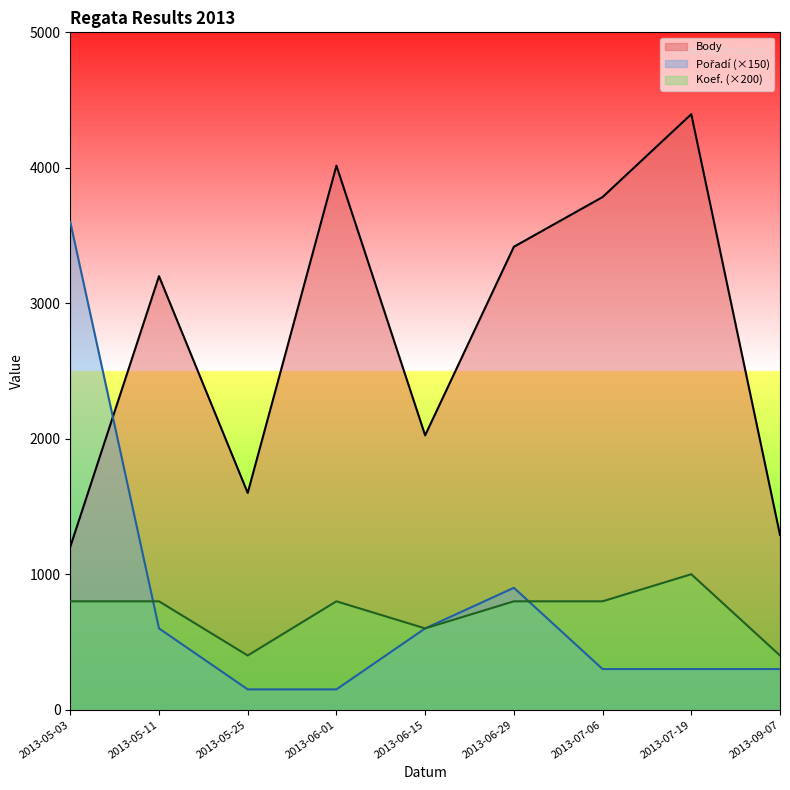

What is the difference between the maximum and second lowest values in the Body series?

3106